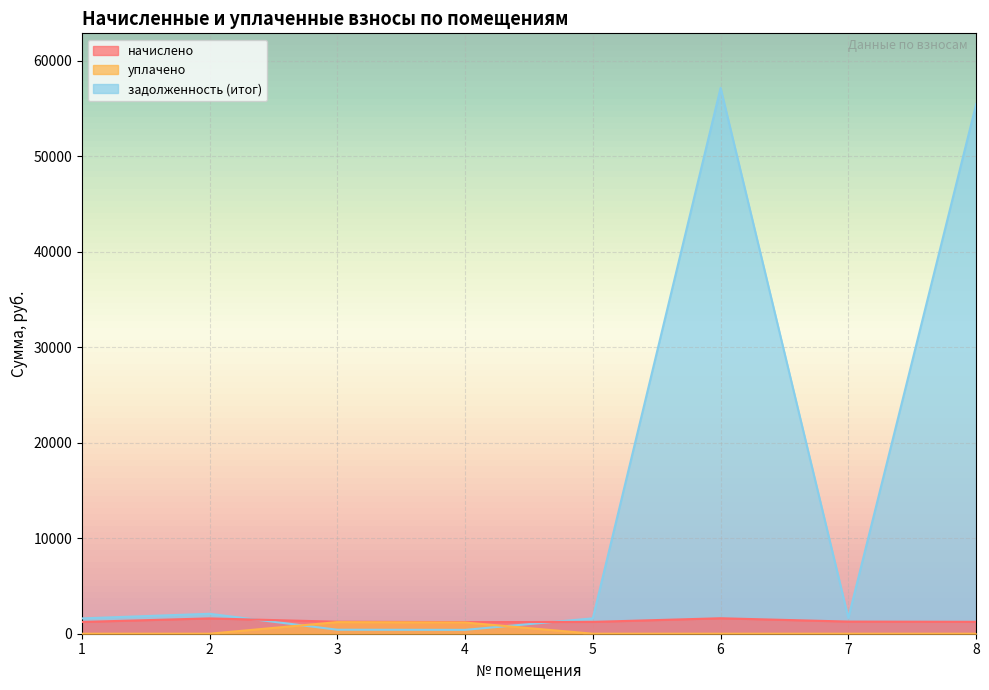

What is the difference between the maximum and minimum values in the начислено series?

406.9